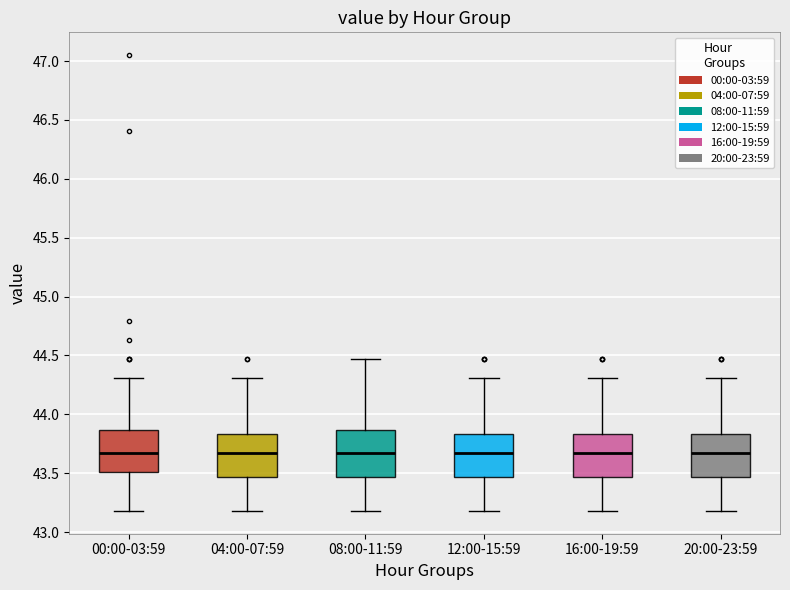

Reading left to right, read every box against the y-axis: the position of its median line, the range the box covers, and the ends of its whiskers. The values are not printed on the chart, so give them approximately, as read against the axis.

00:00-03:59: median 43.65, box 43.50 to 43.85, whiskers 43.20 to 44.30
04:00-07:59: median 43.65, box 43.45 to 43.85, whiskers 43.20 to 44.30
08:00-11:59: median 43.65, box 43.45 to 43.85, whiskers 43.20 to 44.45
12:00-15:59: median 43.65, box 43.45 to 43.85, whiskers 43.20 to 44.30
16:00-19:59: median 43.65, box 43.45 to 43.85, whiskers 43.20 to 44.30
20:00-23:59: median 43.65, box 43.45 to 43.85, whiskers 43.20 to 44.30